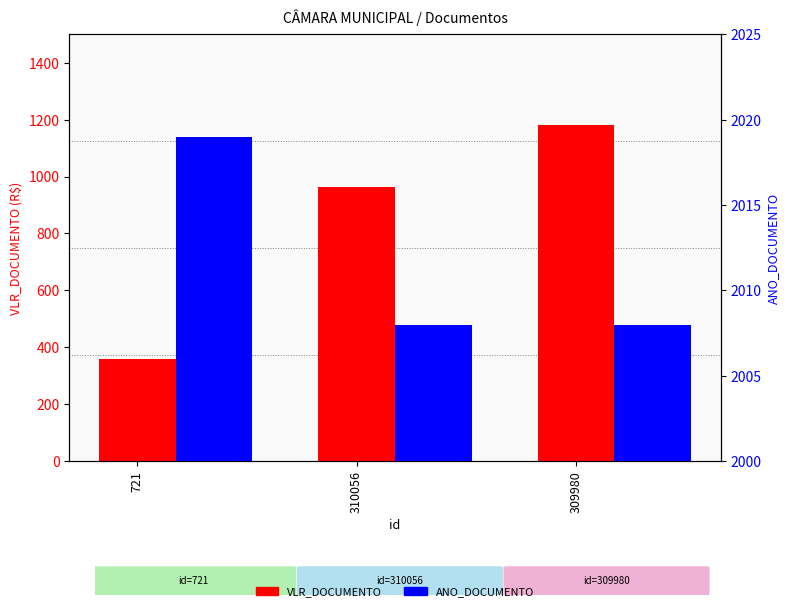

Read the VLR_DOCUMENTO value at 309980.

1180.8